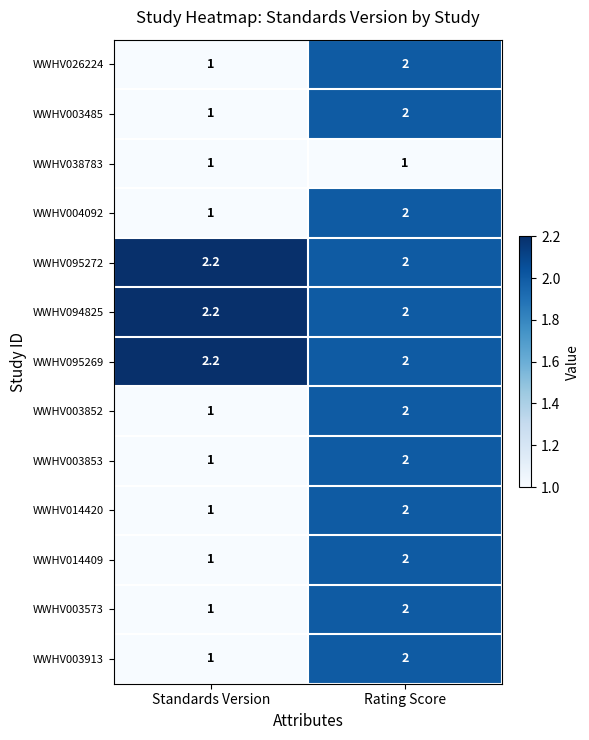

What is the greatest value displayed?

2.2